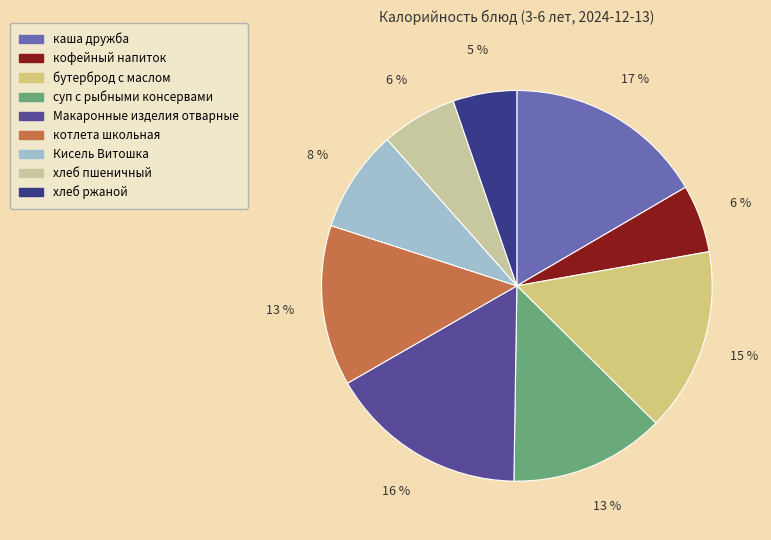

What percentage is the кофейный напиток slice, to the nearest percent?

6%